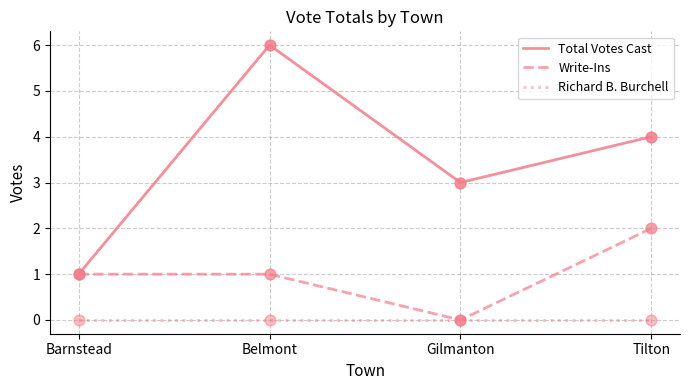

What are all the series names shown in the legend?

Total Votes Cast, Write-Ins, Richard B. Burchell